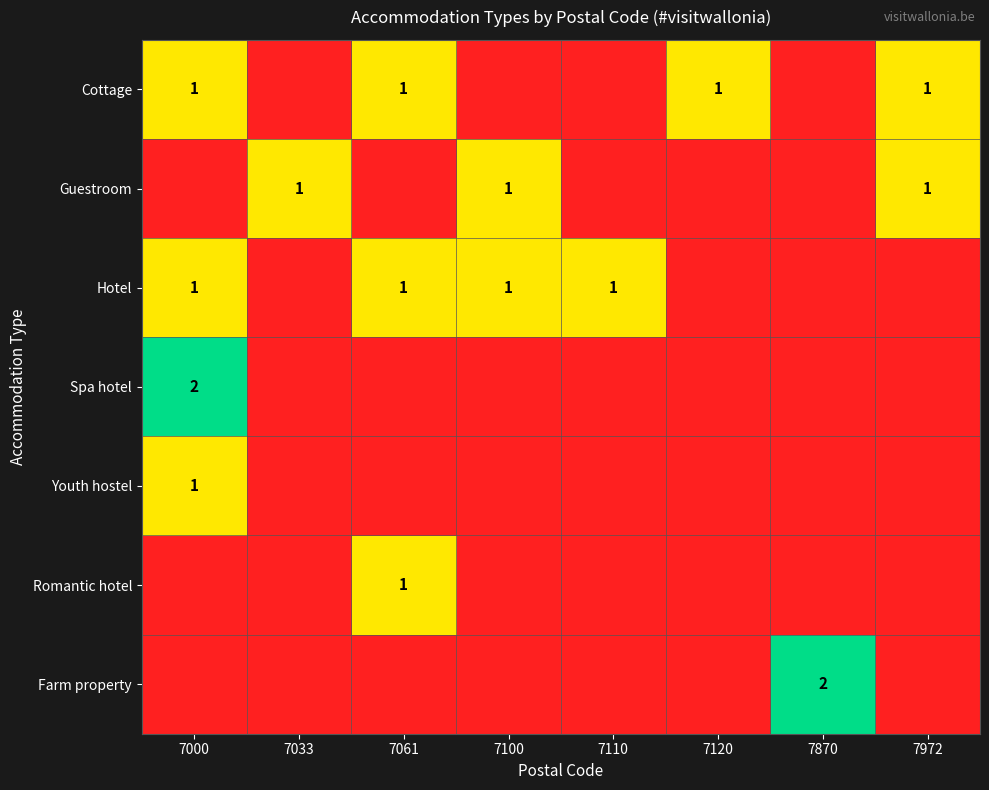

What is the difference between the highest and lowest values at 7972?

1